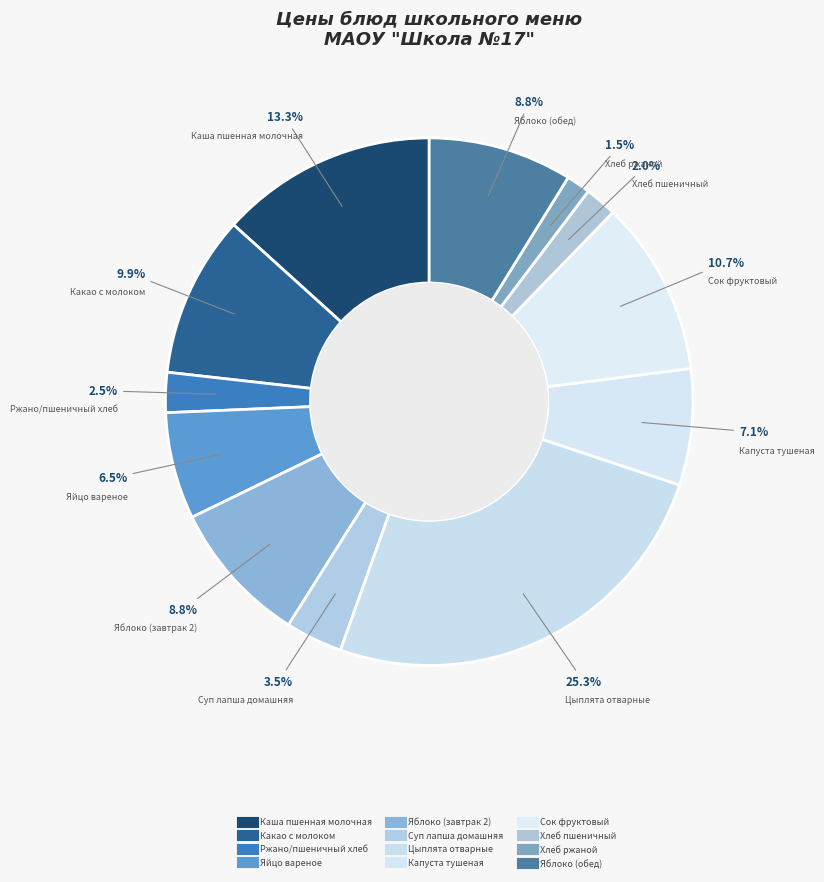

How many segments does this pie chart have?

12